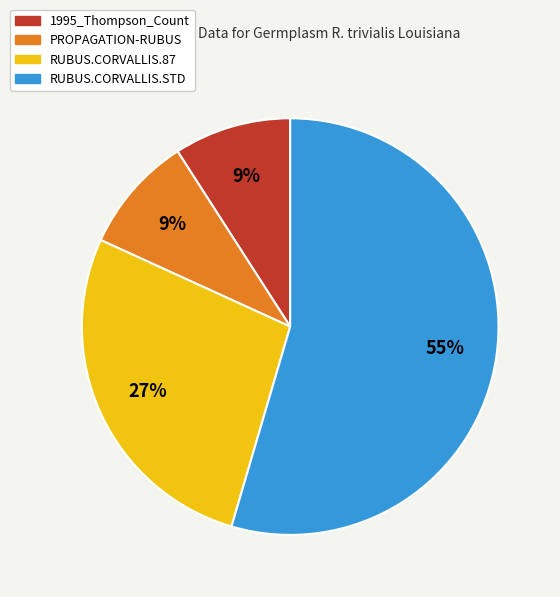

What is the ratio of the value at 1995_Thompson_Count to the value at PROPAGATION-RUBUS?

1.0